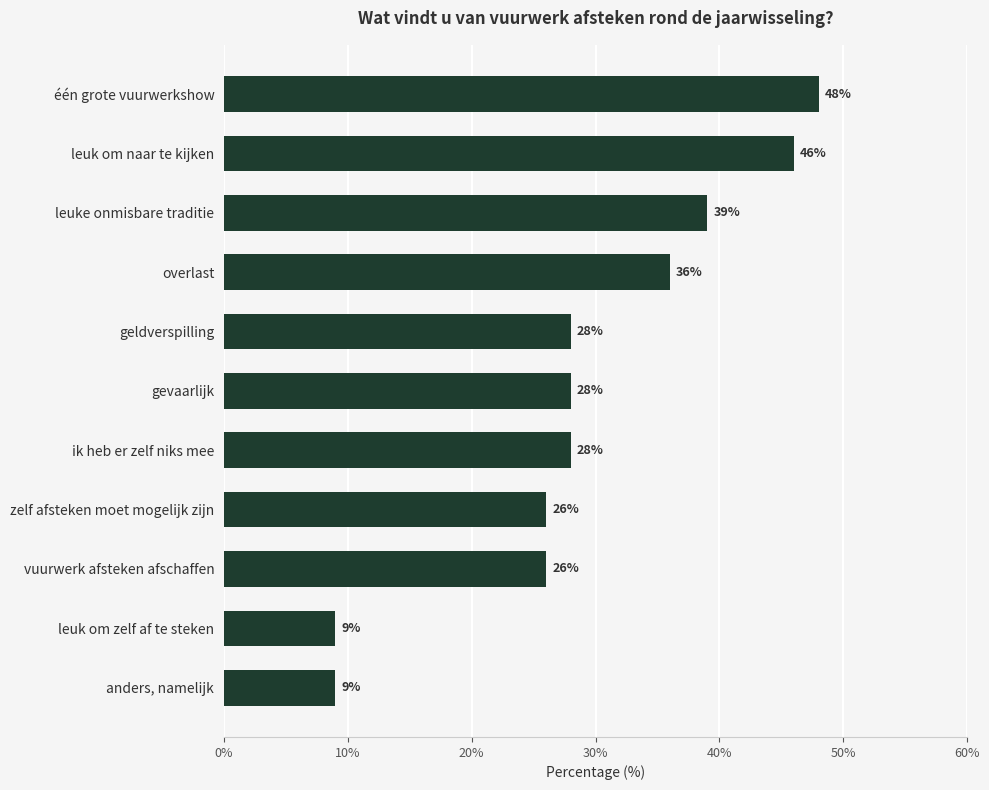

Reading bottom to top, transcribe all the data shown in this chart.

anders, namelijk=9	leuk om zelf af te steken=9	vuurwerk afsteken afschaffen=26	zelf afsteken moet mogelijk zijn=26	ik heb er zelf niks mee=28	gevaarlijk=28	geldverspilling=28	overlast=36	leuke onmisbare traditie=39	leuk om naar te kijken=46	één grote vuurwerkshow=48